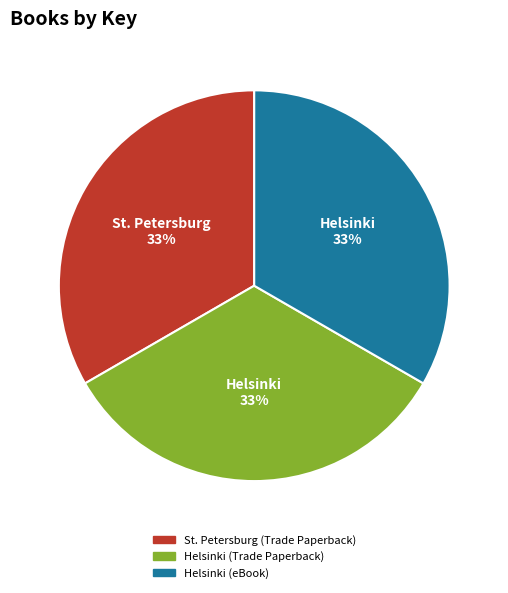

To the nearest percent, what percentage of the pie is Helsinki (Trade Paperback)?

33%